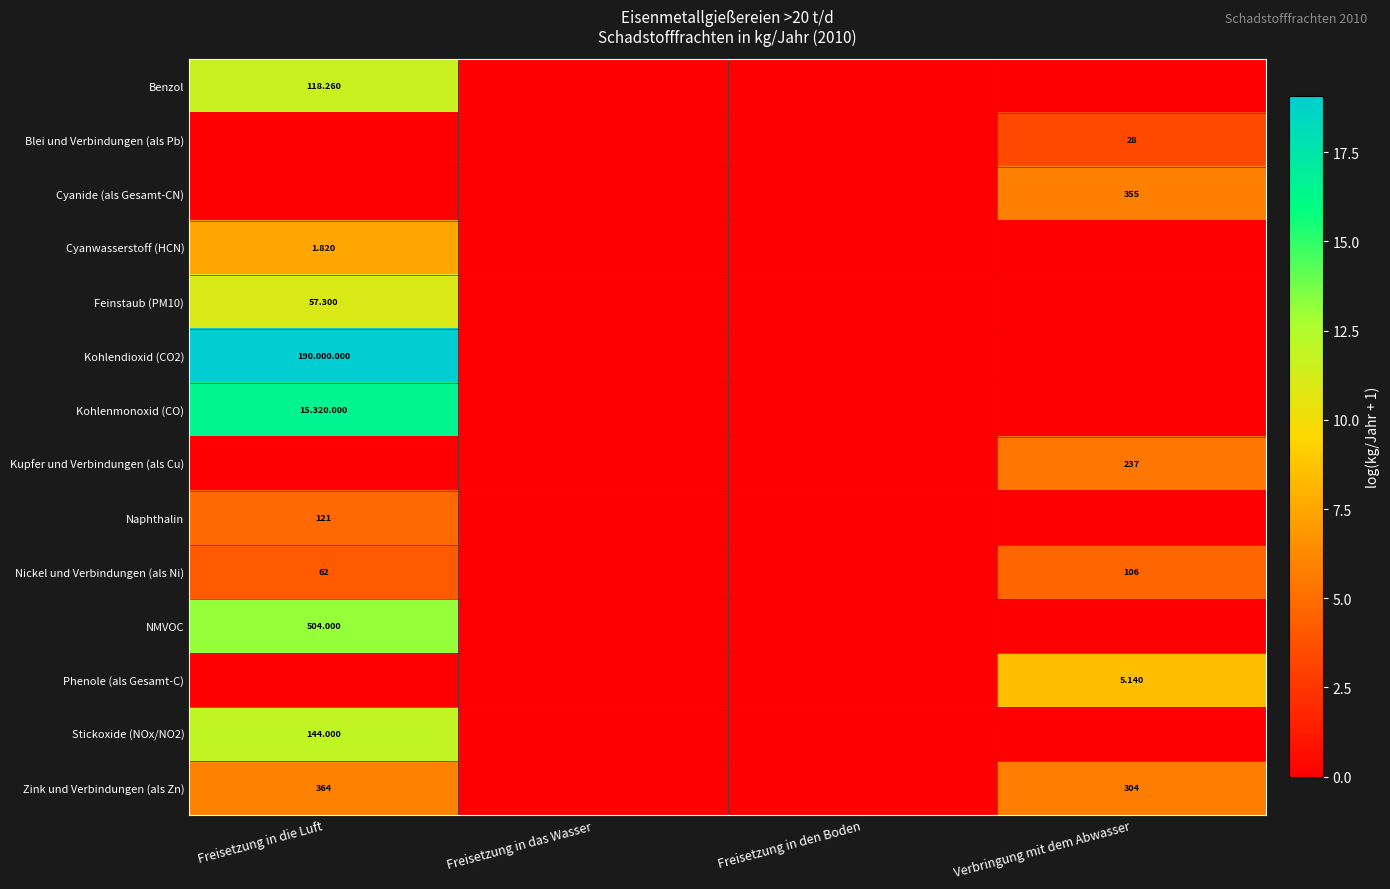

What is the average value of the Phenole (als Gesamt-C) series?

2.1